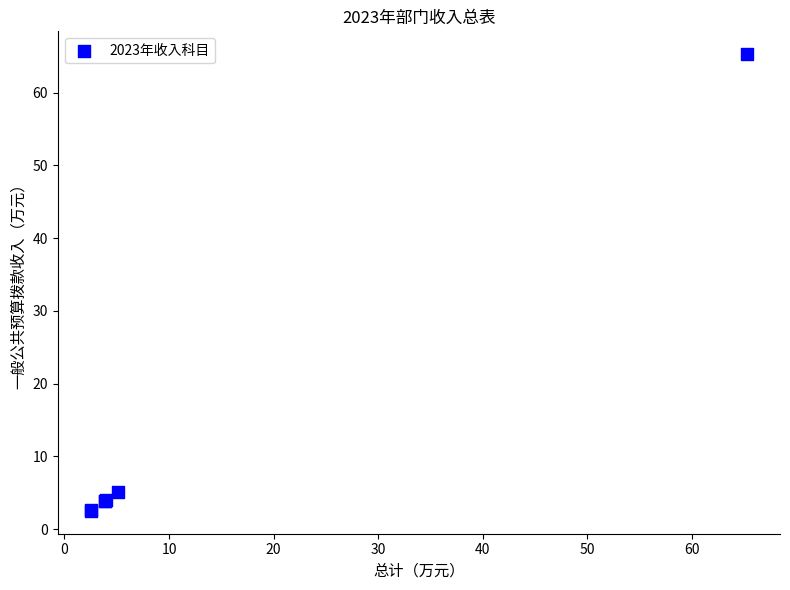

What Y value in the scatter plot is closest to 33?

5.1